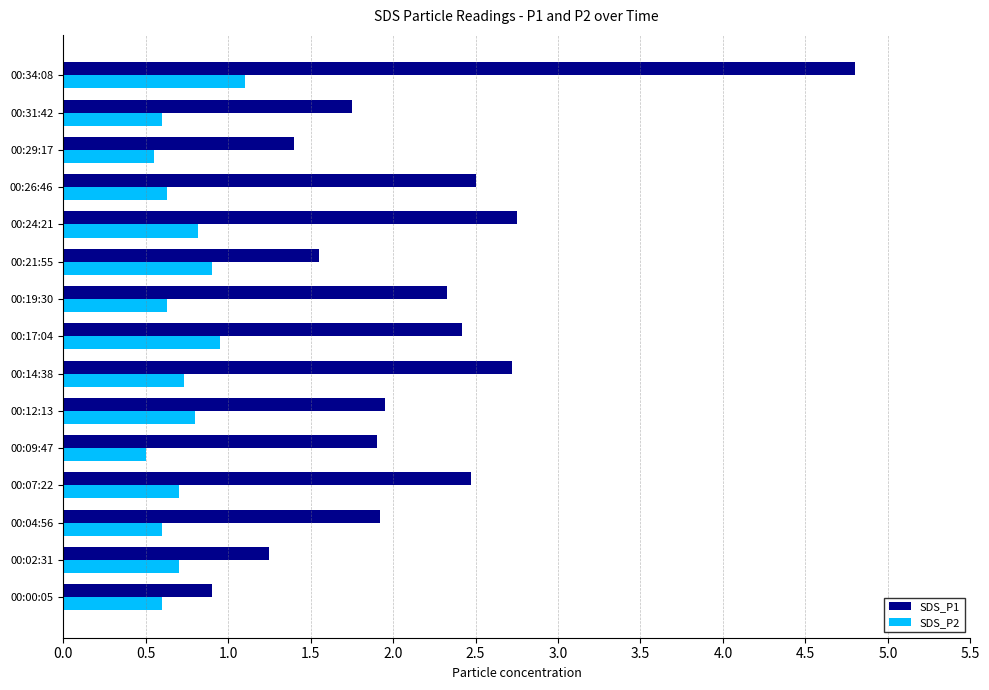

What is the difference between the maximum and minimum values in the SDS_P1 series?

3.9